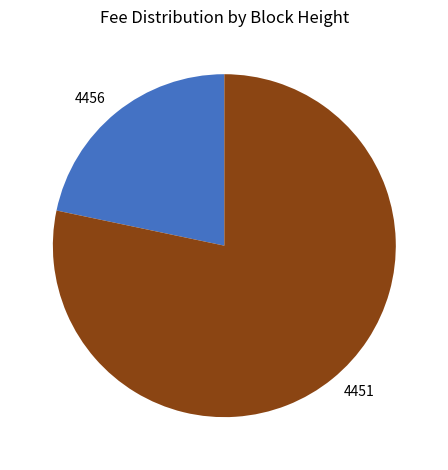

Is the sum of 4456 and 4451 greater than half?

Yes